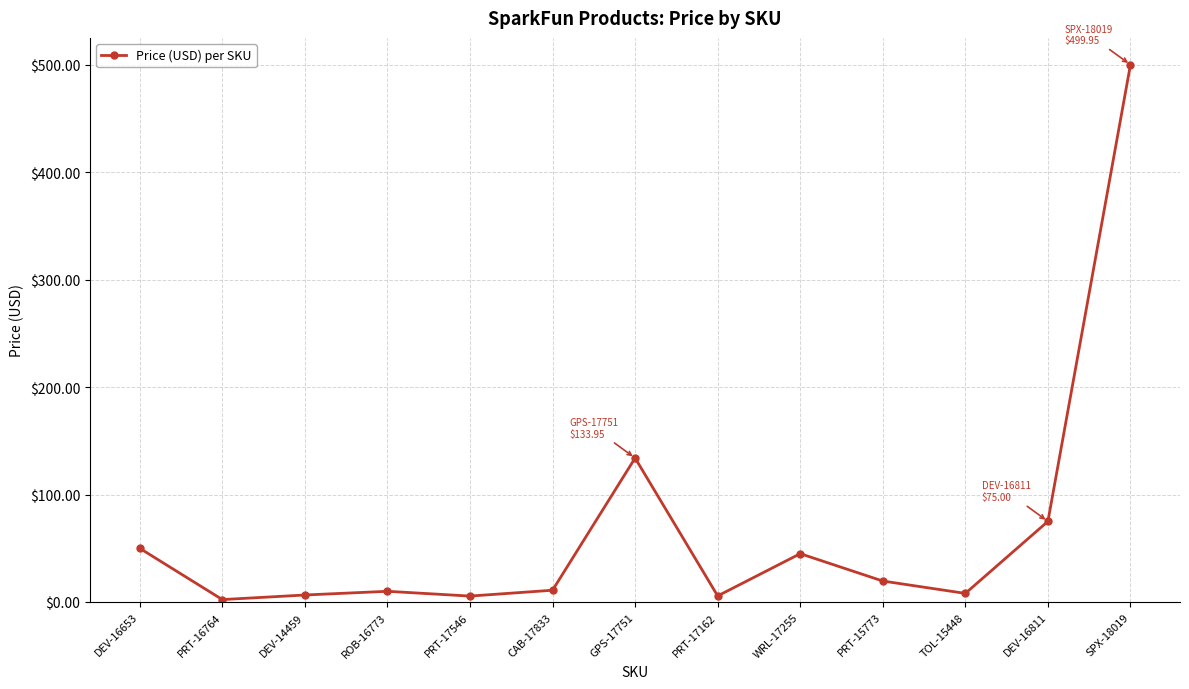

What is the ratio of the value at ROB-16773 to the value at PRT-17546?

1.8